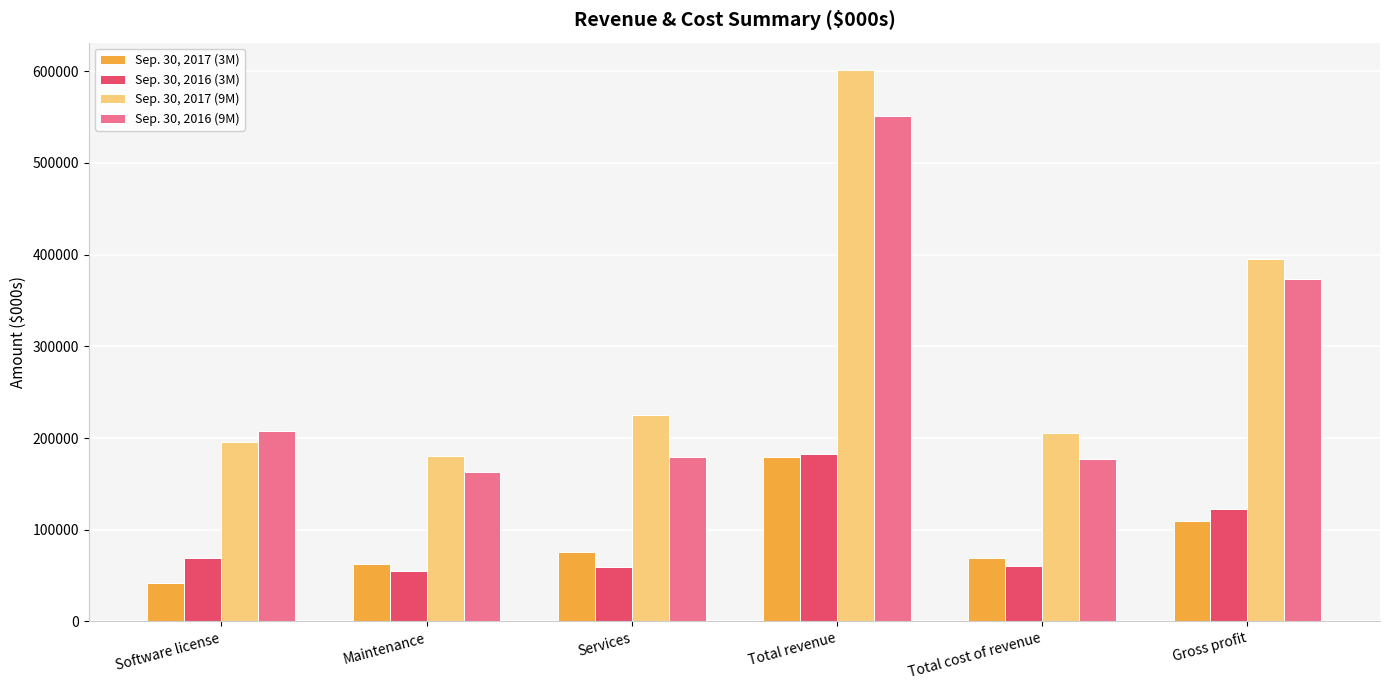

At how many categories does at least one series exceed 564504?

1